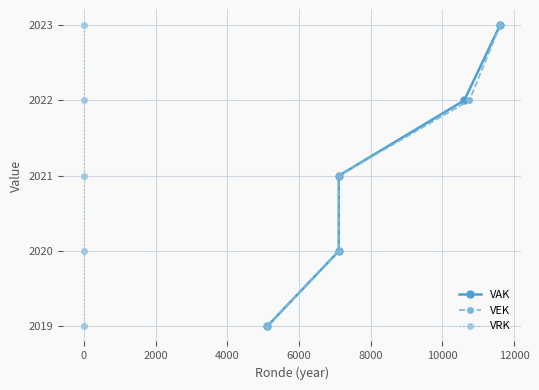

True or false: VEK and VRK cross at least once.

False